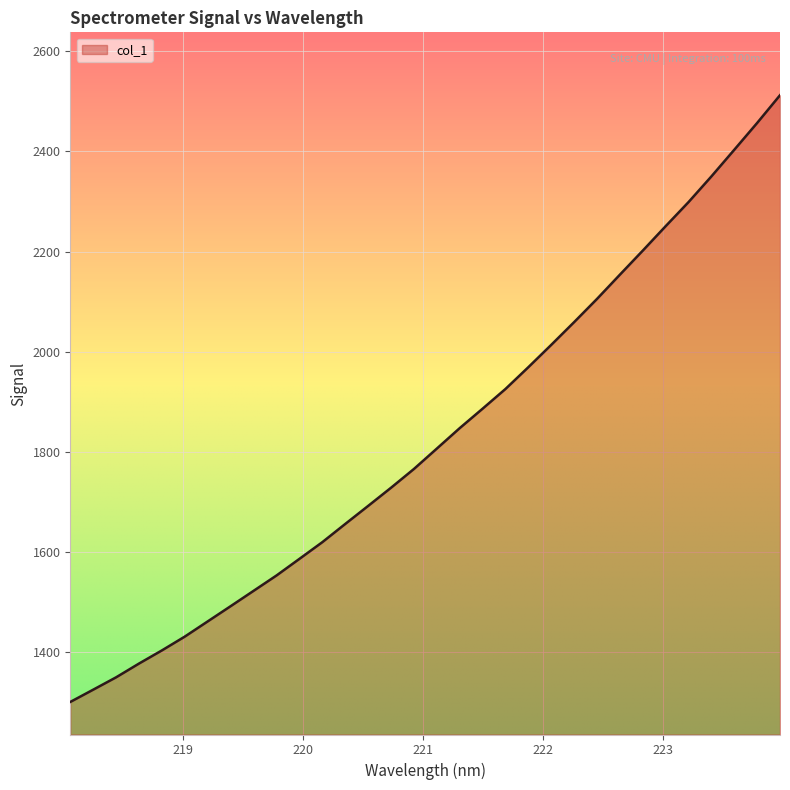

What is the greatest value displayed?

2512.1